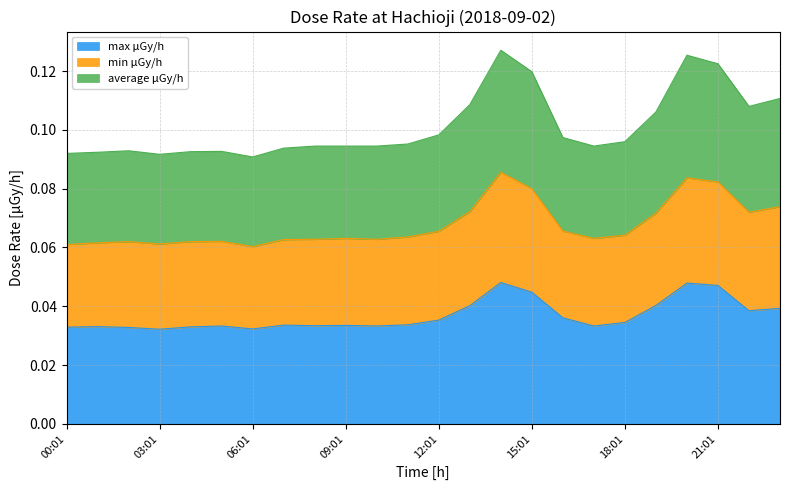

At which label does average μGy/h reach its minimum?

06:01